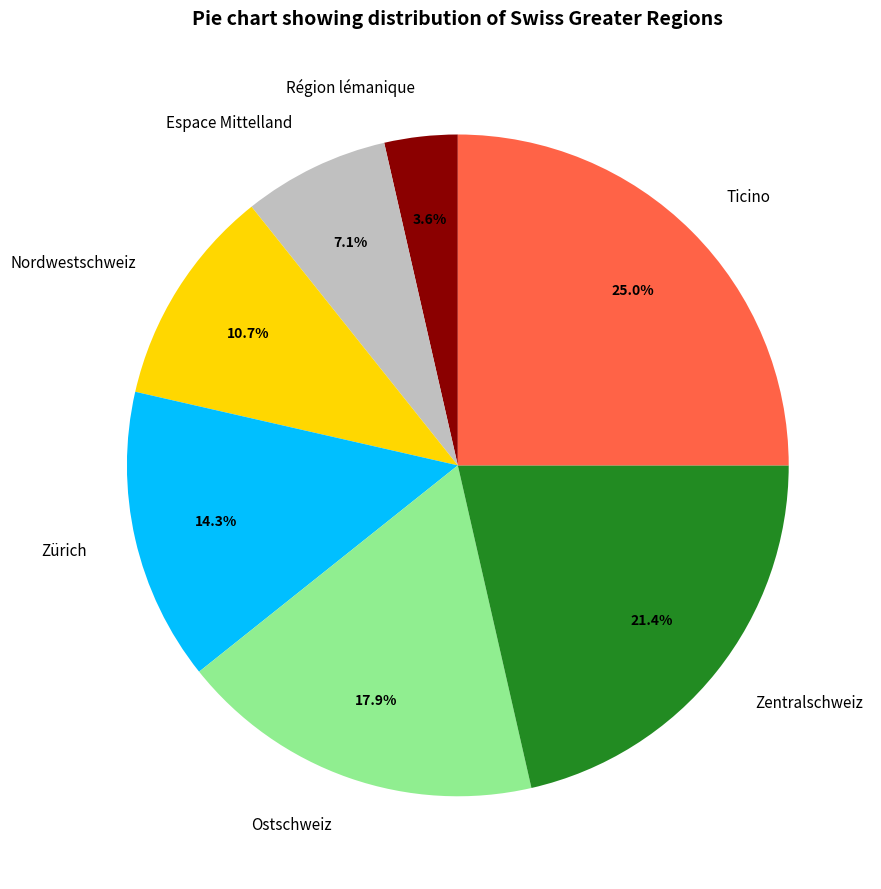

To the nearest percent, what is the combined percentage of Zentralschweiz and Ostschweiz?

39%